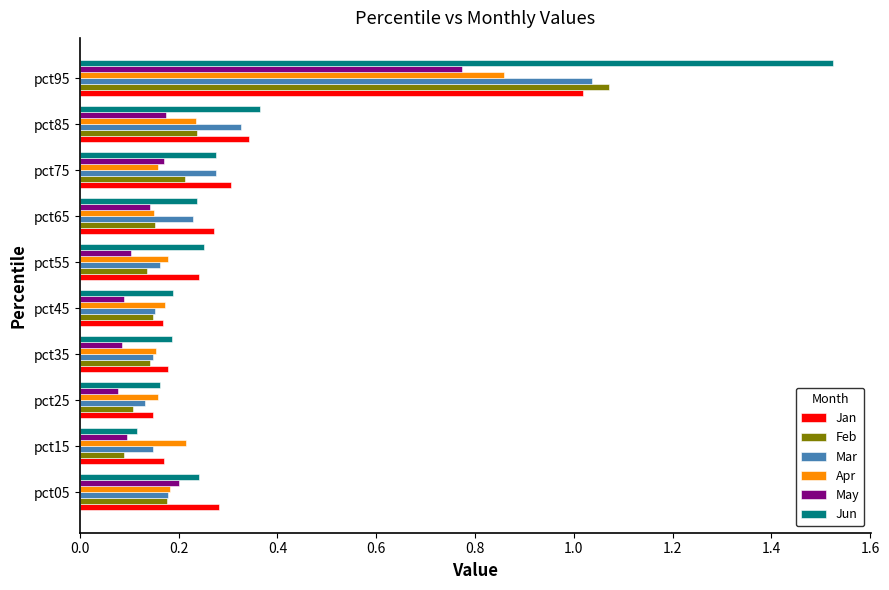

Which series has the widest spread of values?

Jun